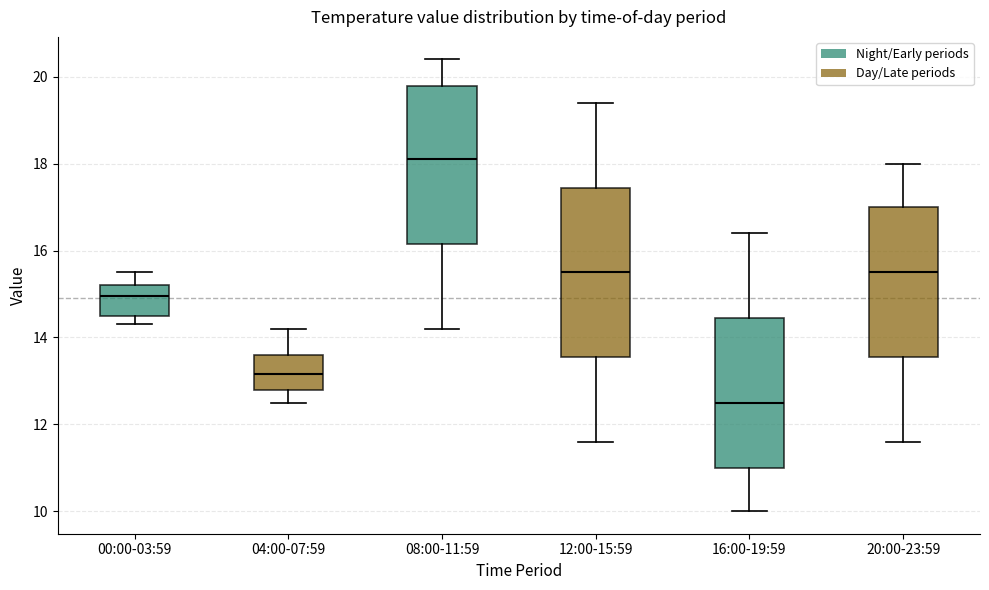

Comparing the boxes themselves (not the whiskers), which one is the tallest?

12:00-15:59